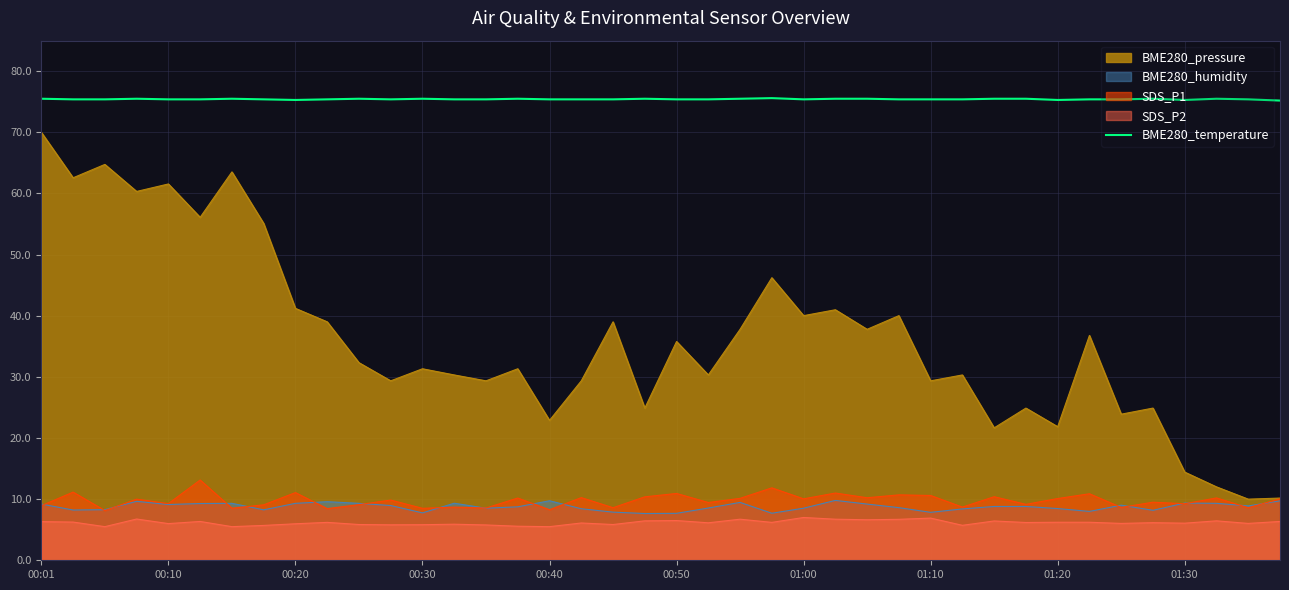

Which series has the largest total across all categories?

BME280_temperature